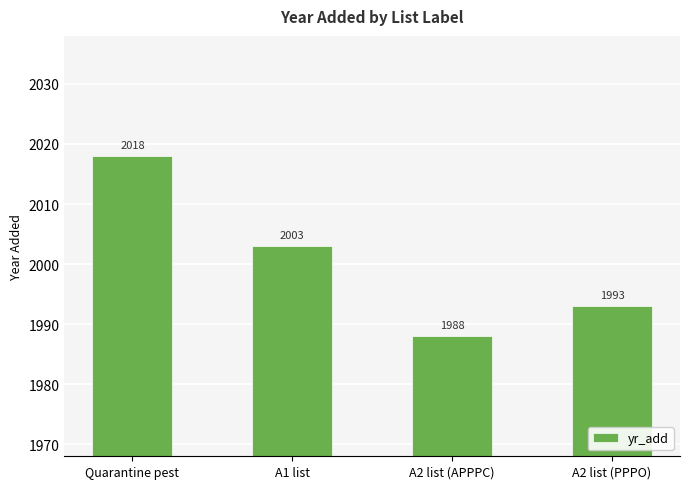

Does the chart contain any negative values?

No